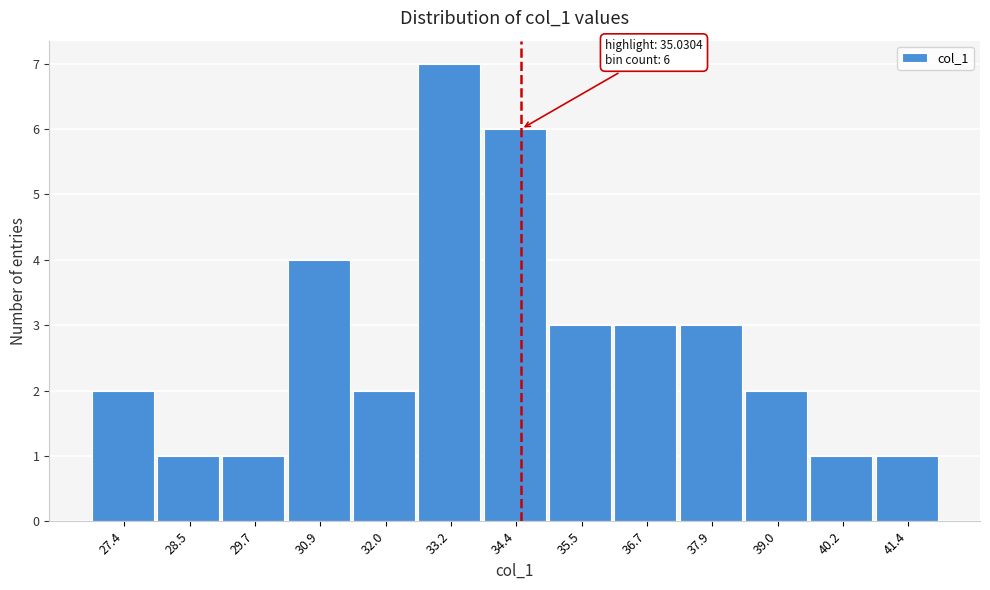

Reading right to left, list all the values displayed in this chart.

1	1	2	3	3	3	6	7	2	4	1	1	2